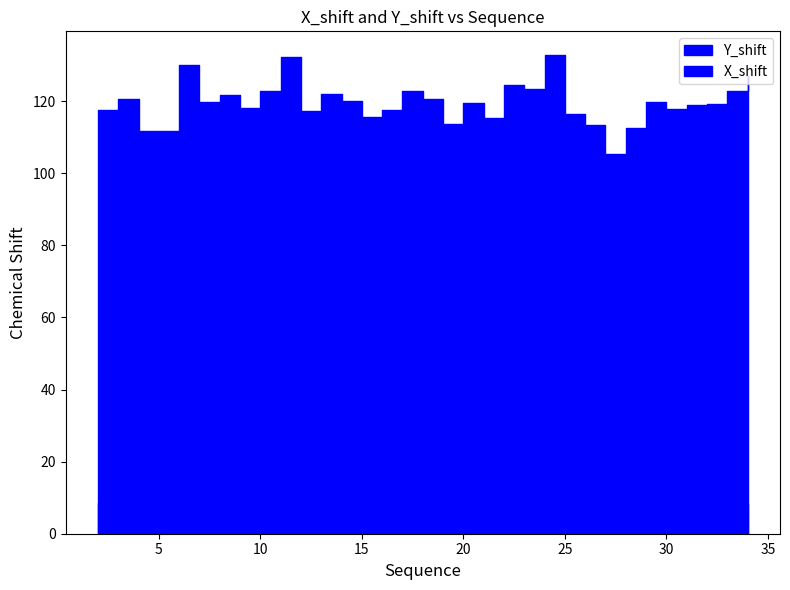

What are all the series names shown in the legend?

X_shift, Y_shift